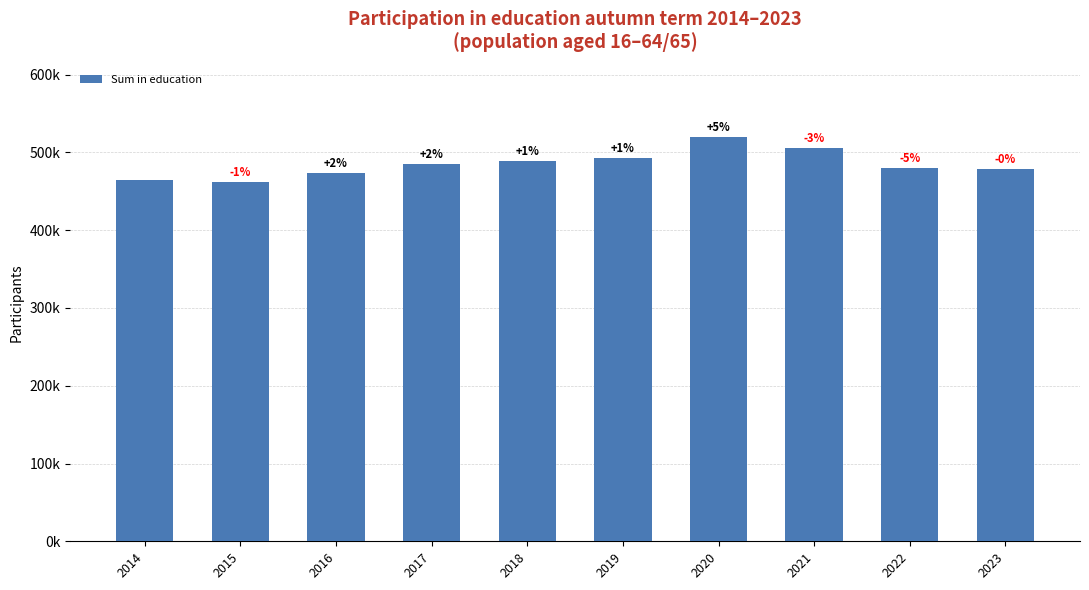

What is the value of the 9th bar from the left?

479475